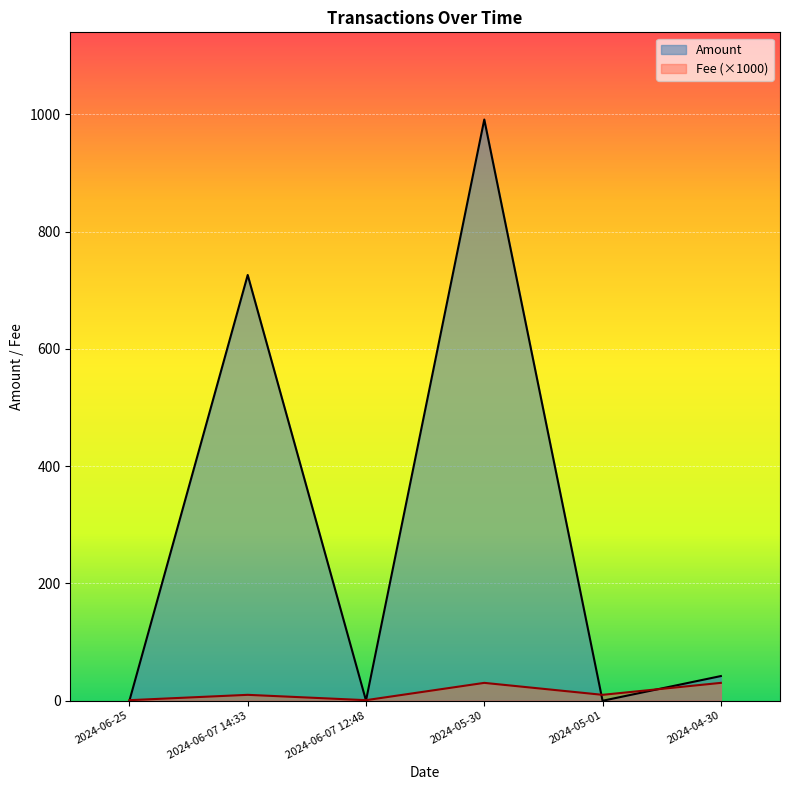

In Fee, how many points are lower than both neighbors (excluding endpoints)?

2